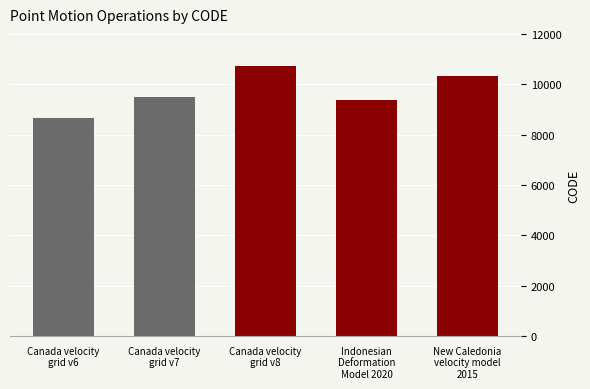

How many data points are less than 9483?

2